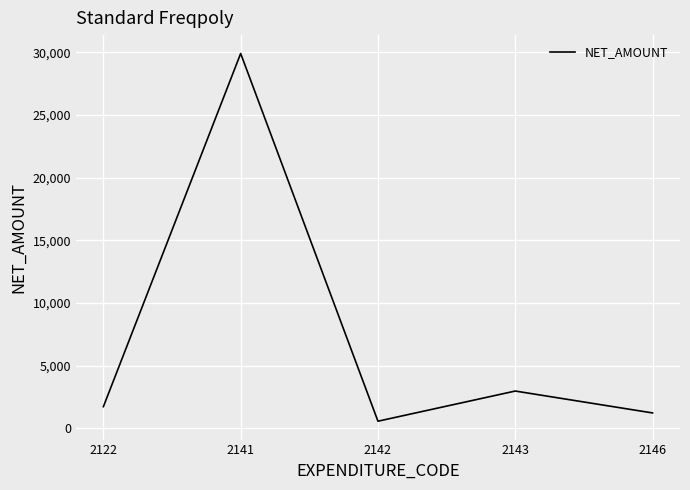

Is it true that the value at 2122 is 1734.9?

True